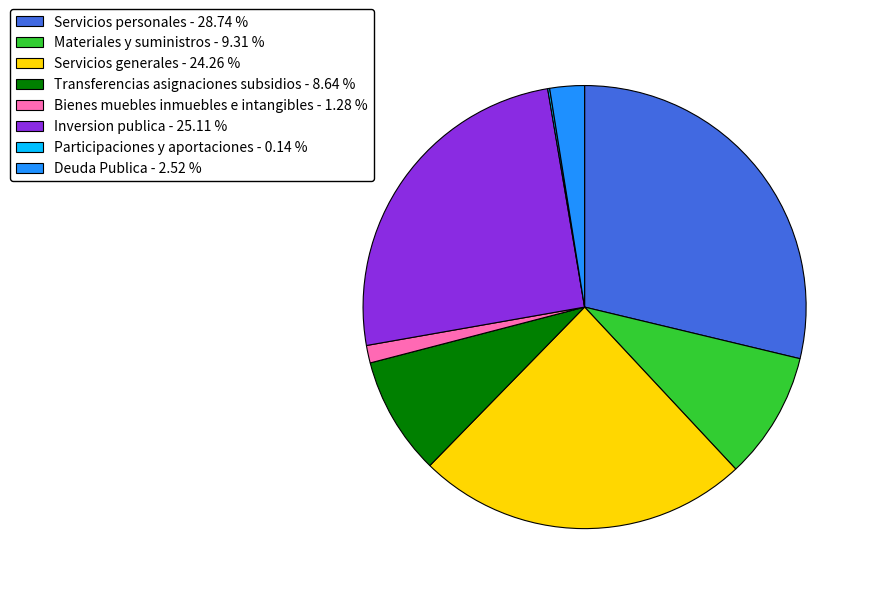

Between Servicios generales - 24.26 % and Deuda Publica - 2.52 %, which is larger?

Servicios generales - 24.26 %